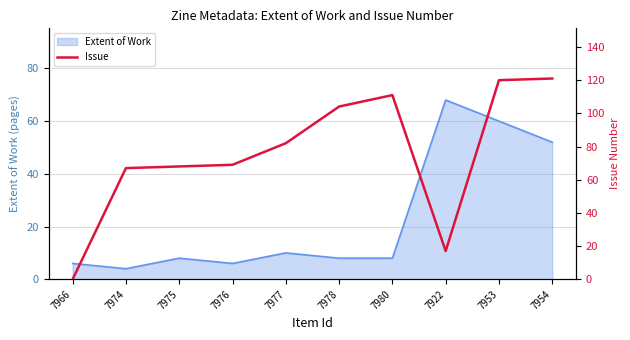

The value of Extent of Work at 7976 is 6. True or false?

True